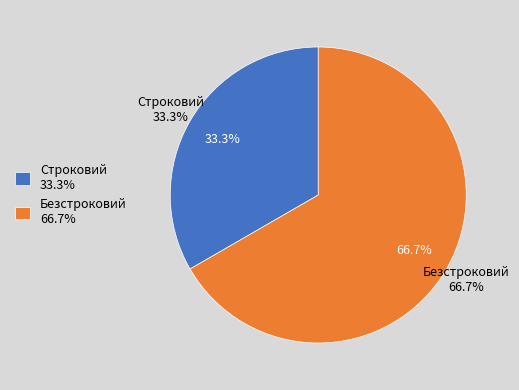

Approximately how many times larger is the value at Строковий compared to Безстроковий?

0.5